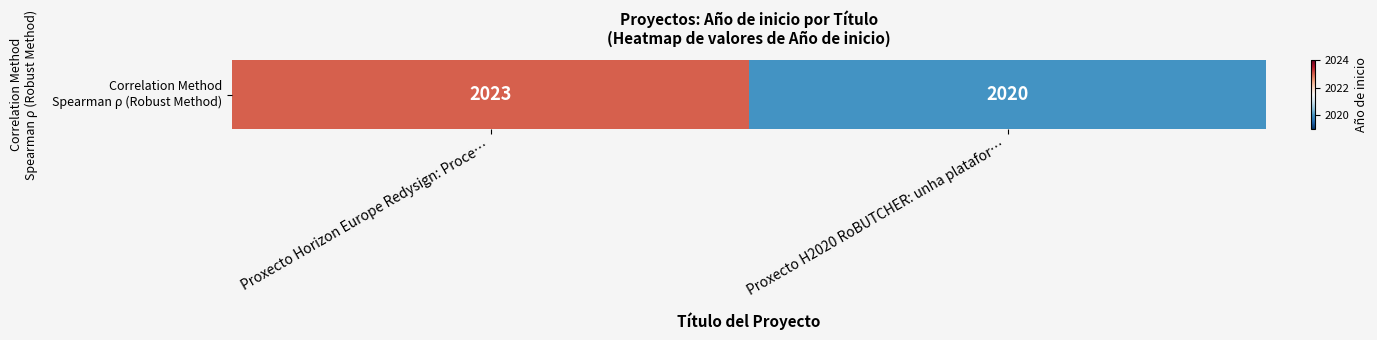

What is the greatest value displayed?

2023